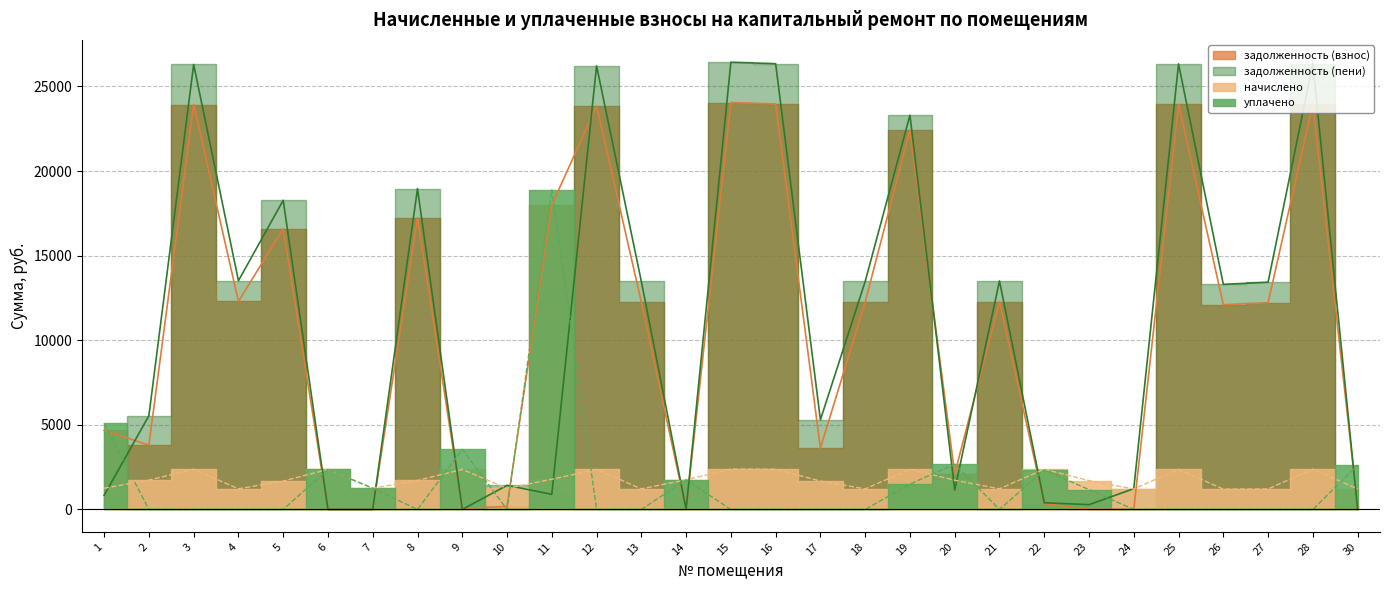

Is this an area chart (filled region under the line)?

No